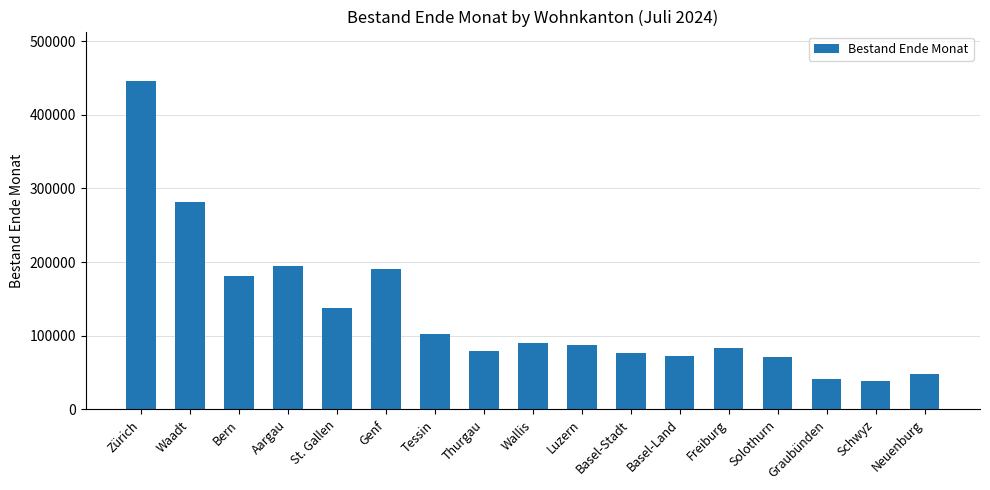

At which label is the value closest to 242356?

Waadt